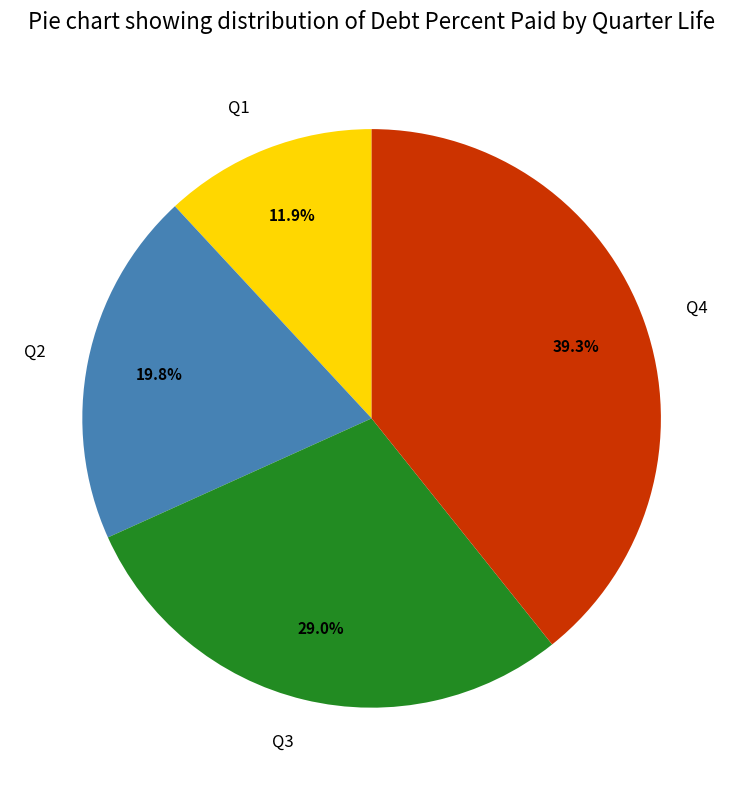

The Q3 slice represents 38% of the pie. True or false?

False